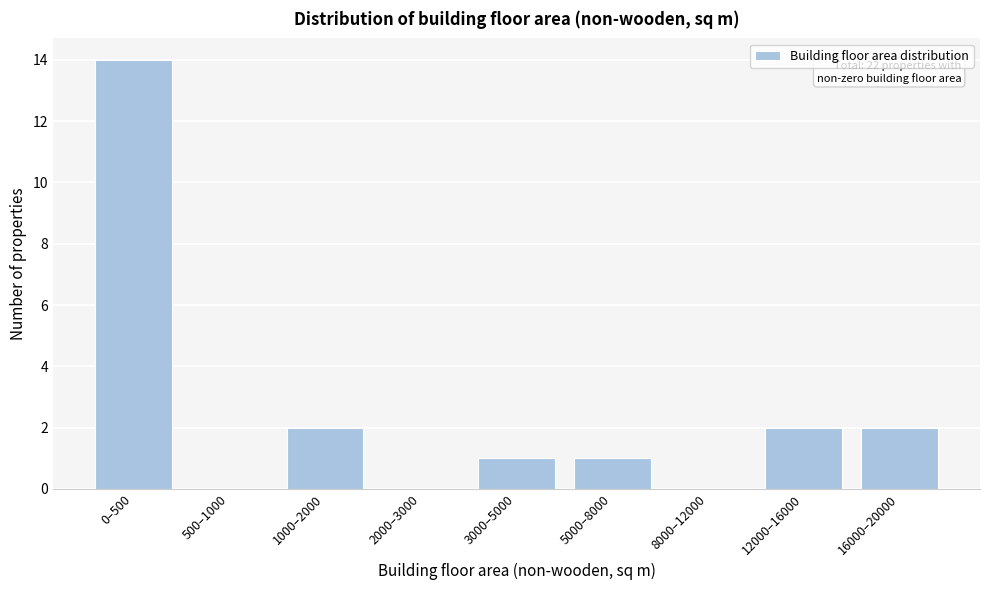

Reading left to right, list all the values displayed in this chart.

0–500=14	500–1000=0	1000–2000=2	2000–3000=0	3000–5000=1	5000–8000=1	8000–12000=0	12000–16000=2	16000–20000=2